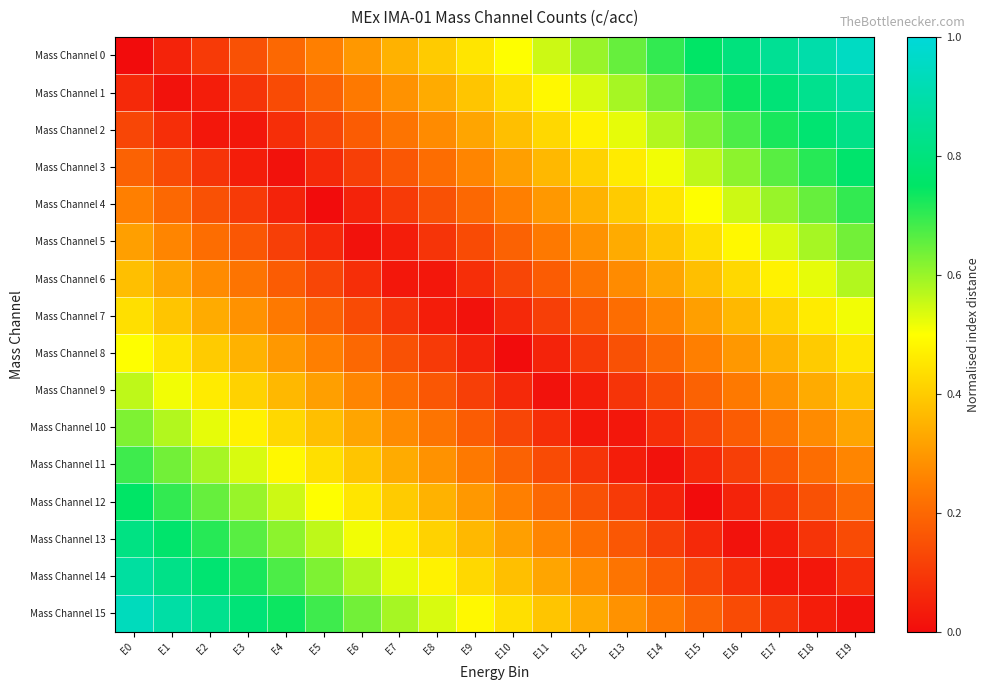

Which series has the widest spread of values?

Mass Channel 0